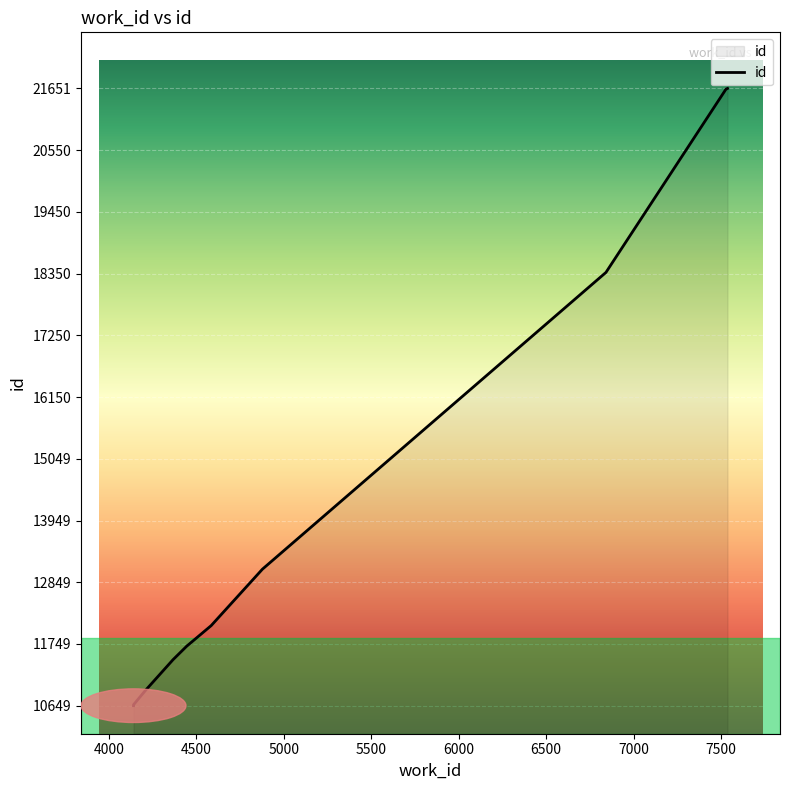

What is the average value?

14223